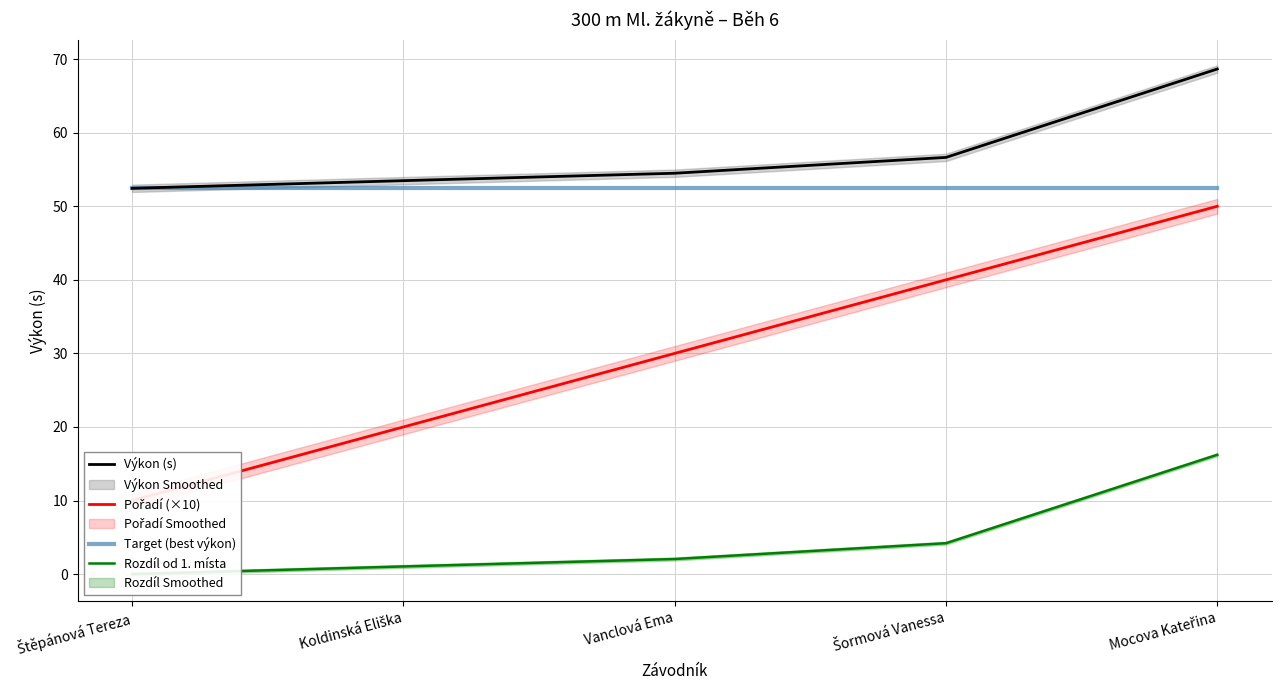

At how many categories does at least one series exceed 46?

5